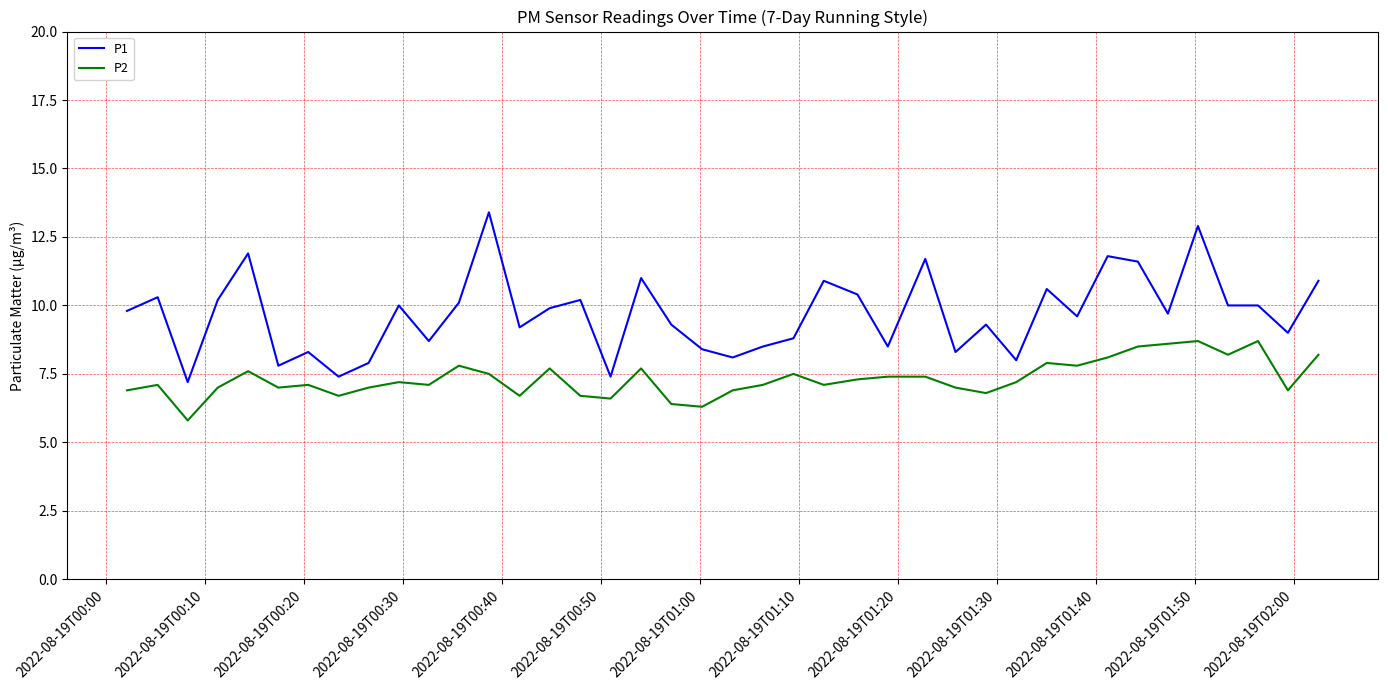

Does the chart have visible grid lines?

Yes